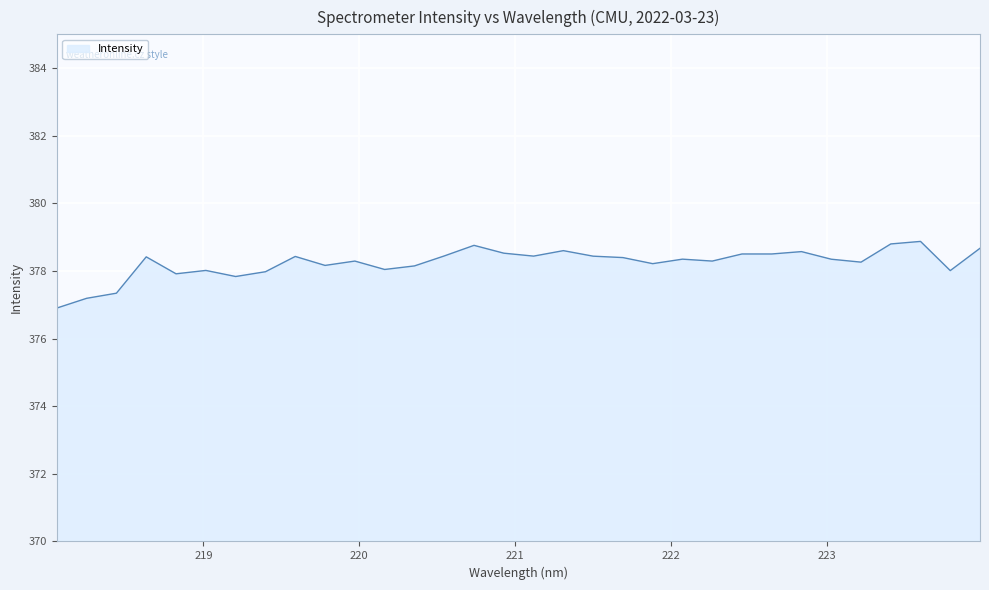

What is the smallest value displayed?

376.9